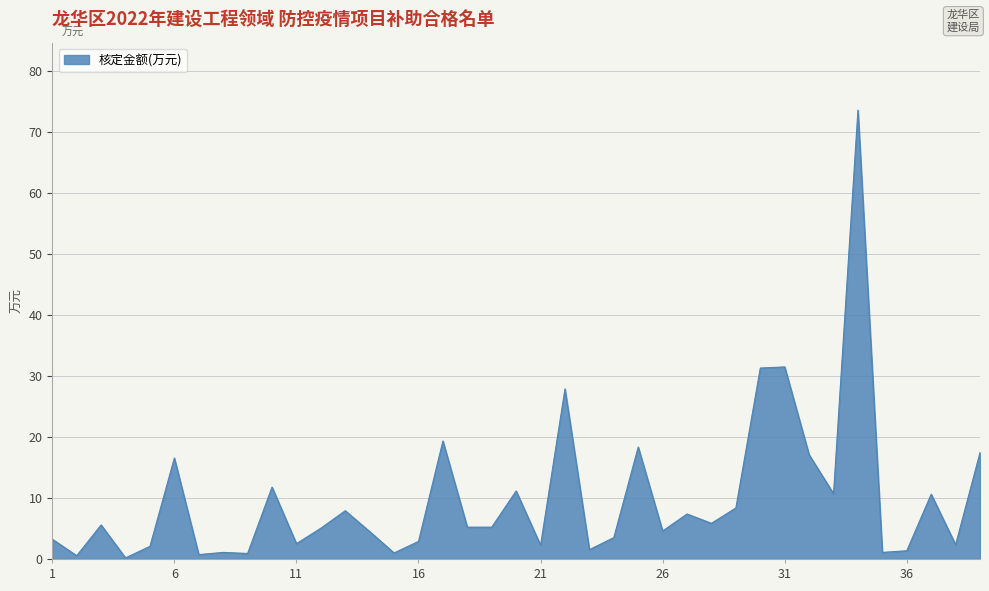

What is the difference between the maximum and minimum values?

73.4